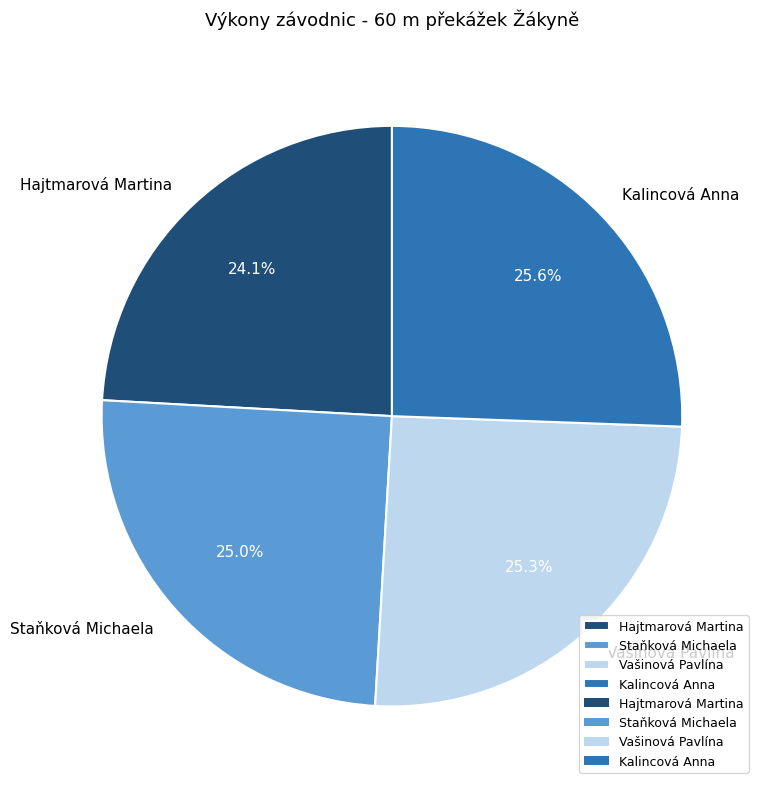

Is there a majority slice in this chart?

No